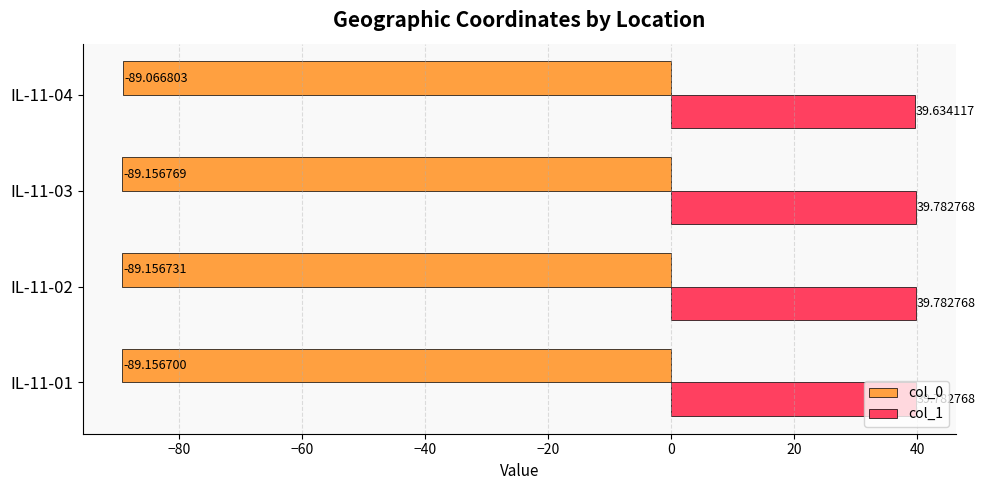

What is the smallest value displayed?

-89.2